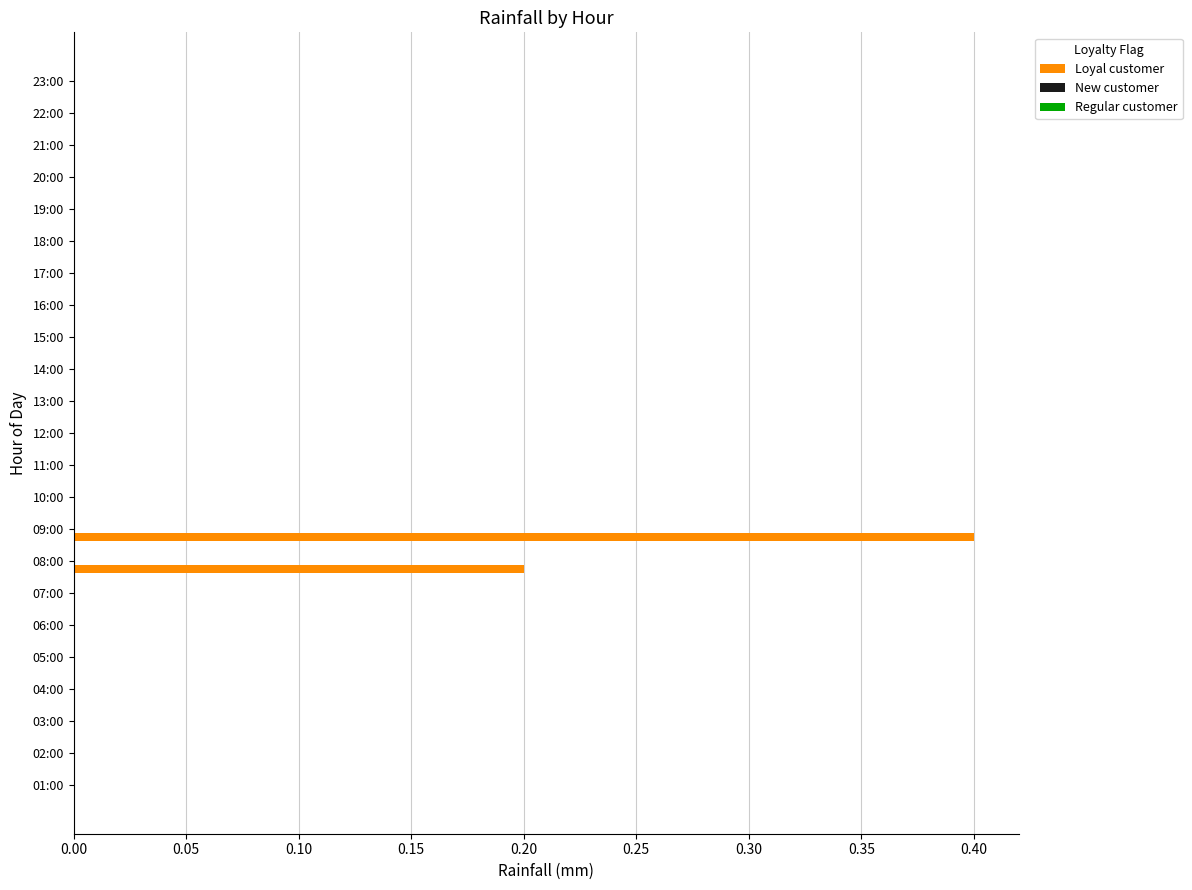

What is the greatest value displayed?

0.4